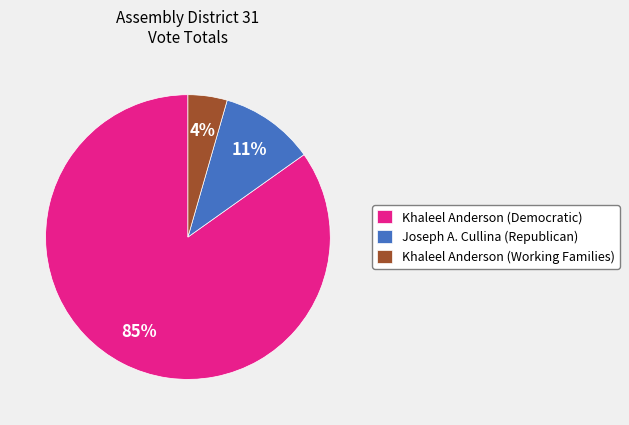

Between Khaleel Anderson (Democratic) and Khaleel Anderson (Working Families), which is larger?

Khaleel Anderson (Democratic)